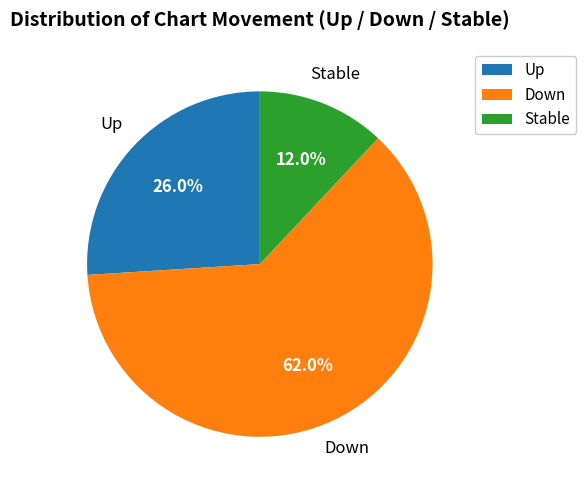

What percentage is NOT represented by Stable?

88.0%